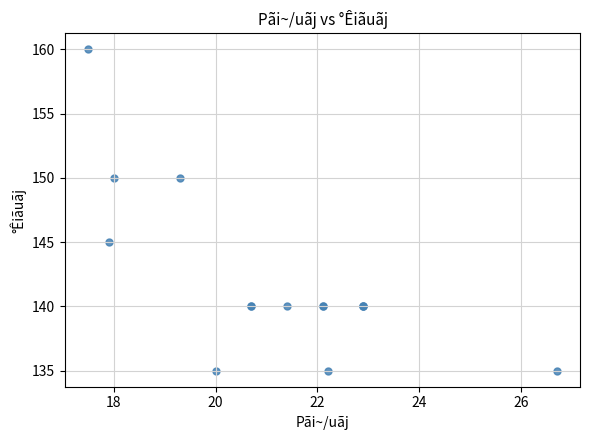

What Y value in the scatter plot is closest to 147?

145